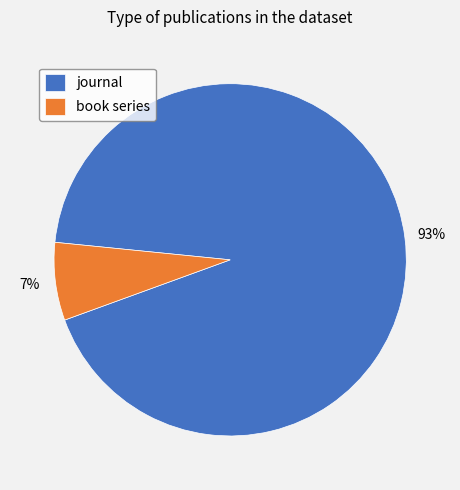

Is there any slice that represents more than half of the pie?

Yes